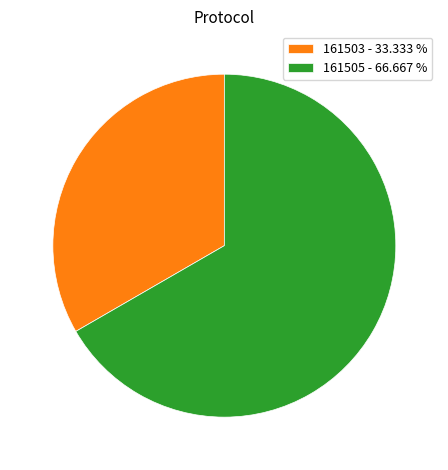

Is there a majority slice in this chart?

Yes